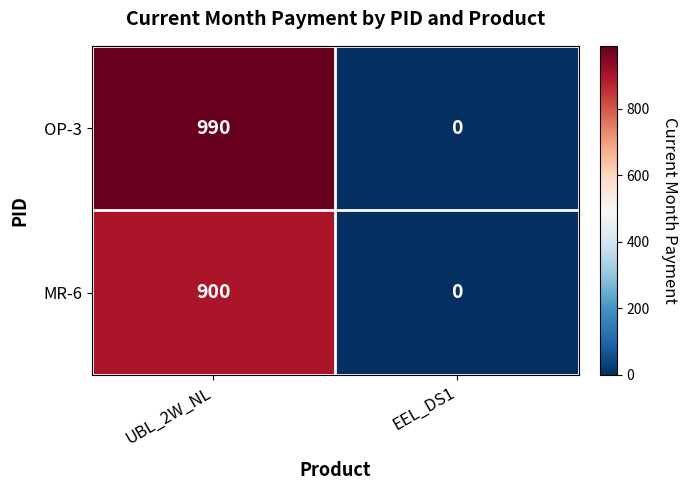

Which label corresponds to the largest value in the chart?

UBL_2W_NL